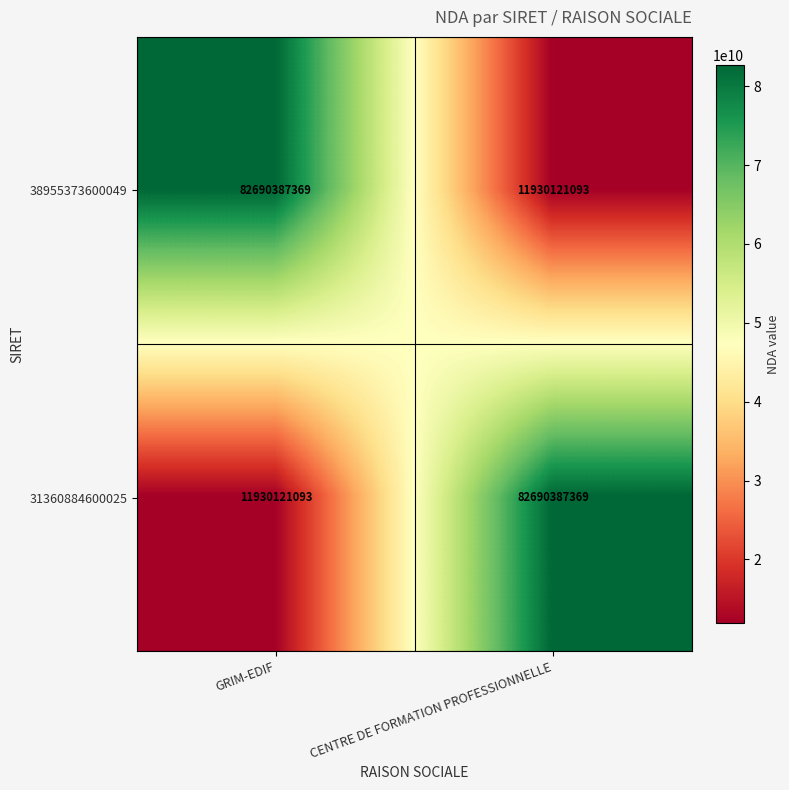

Reading left to right, what are all the values shown in this chart?

38955373600049: GRIM-EDIF=82690387369	CENTRE DE FORMATION PROFESSIONNELLE=11930121093
31360884600025: GRIM-EDIF=11930121093	CENTRE DE FORMATION PROFESSIONNELLE=82690387369